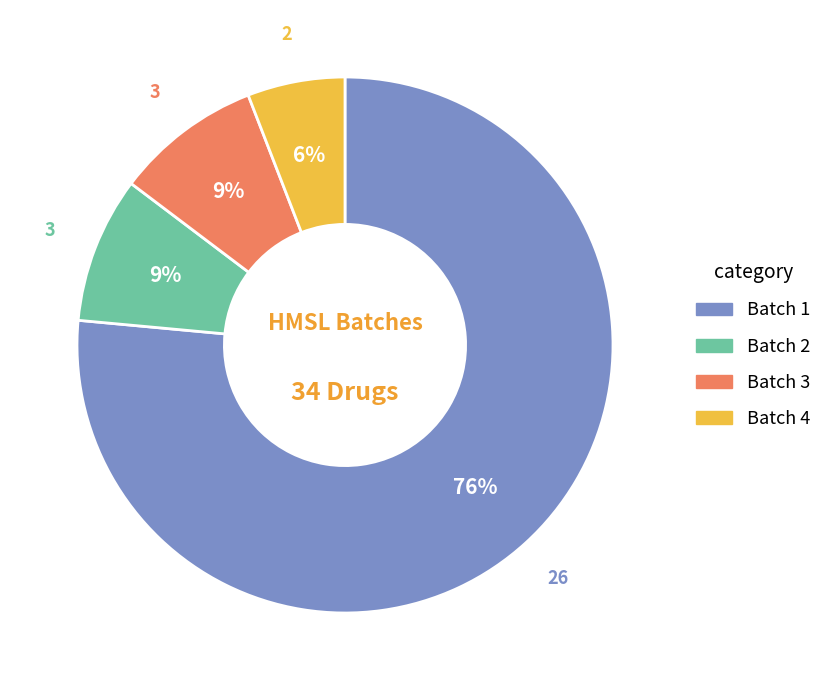

Is there a majority slice in this chart?

Yes